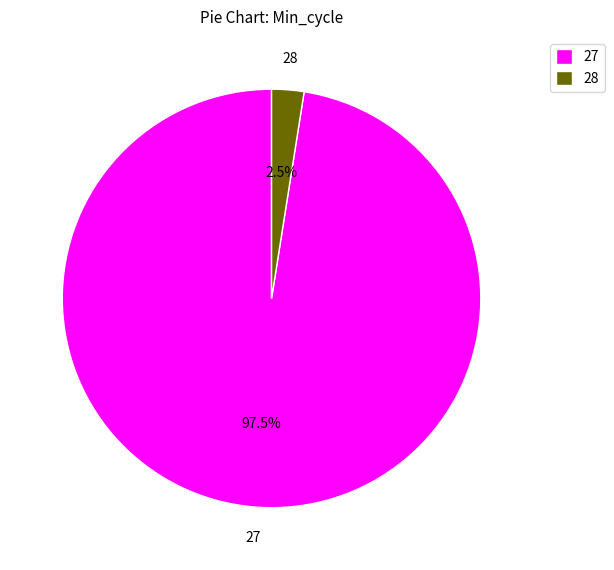

How much of the chart is everything except 28?

97.5%